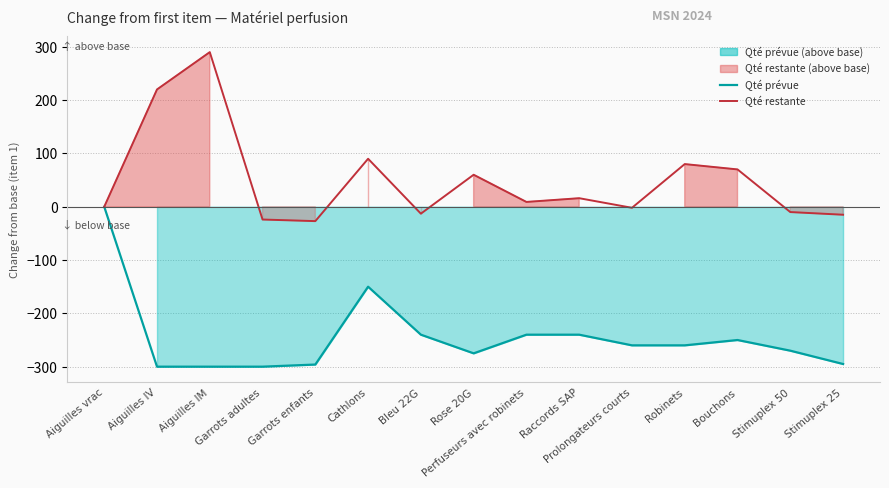

Rank the series at Stimuplex 50 from highest to lowest value.

Qté restante, Qté prévue